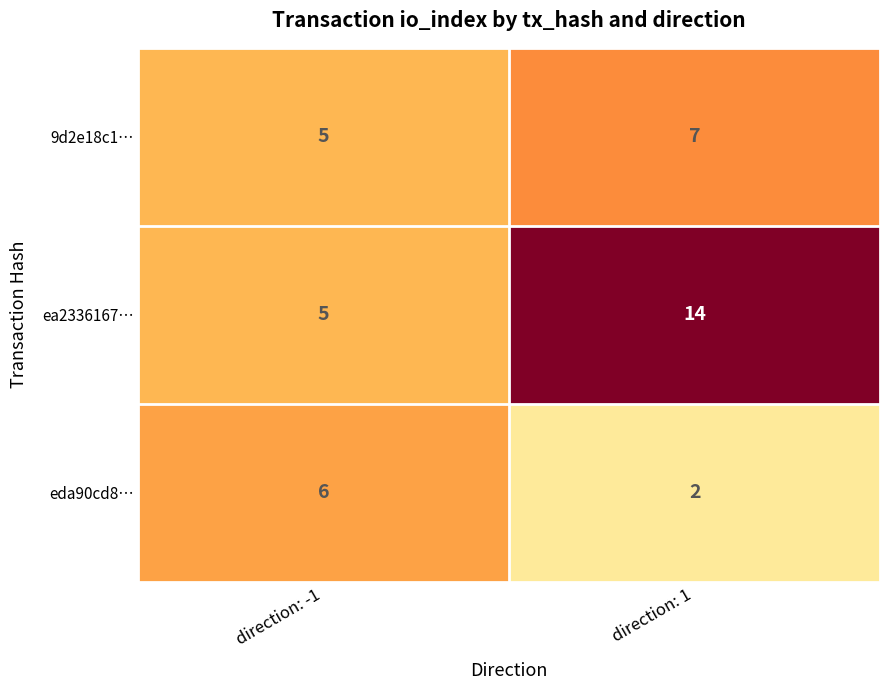

At how many categories does at least one series exceed 7?

1